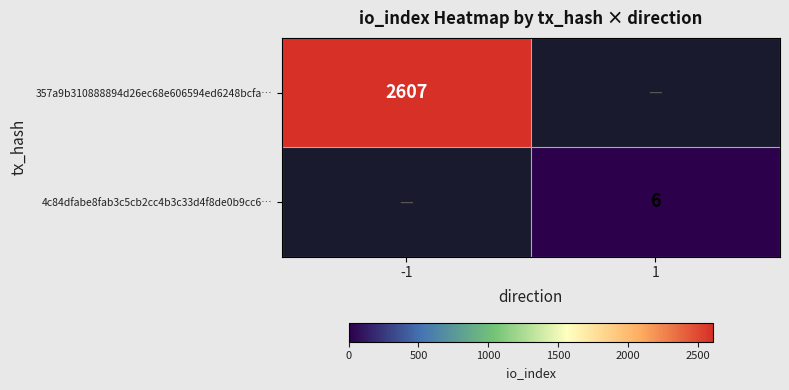

The value of 357a9b310888894d26ec68e606594ed6248bcfa… at -1 is 1680. True or false?

False